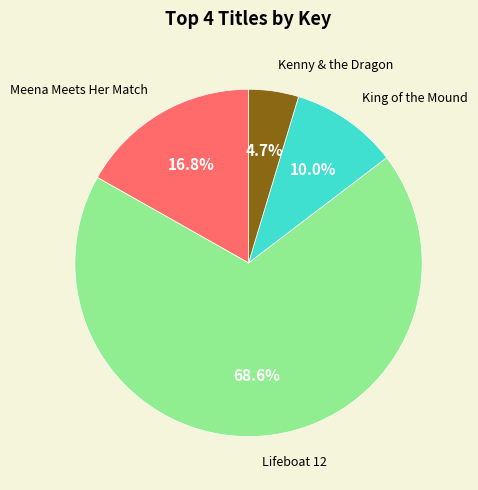

Count the number of slices in the pie.

4